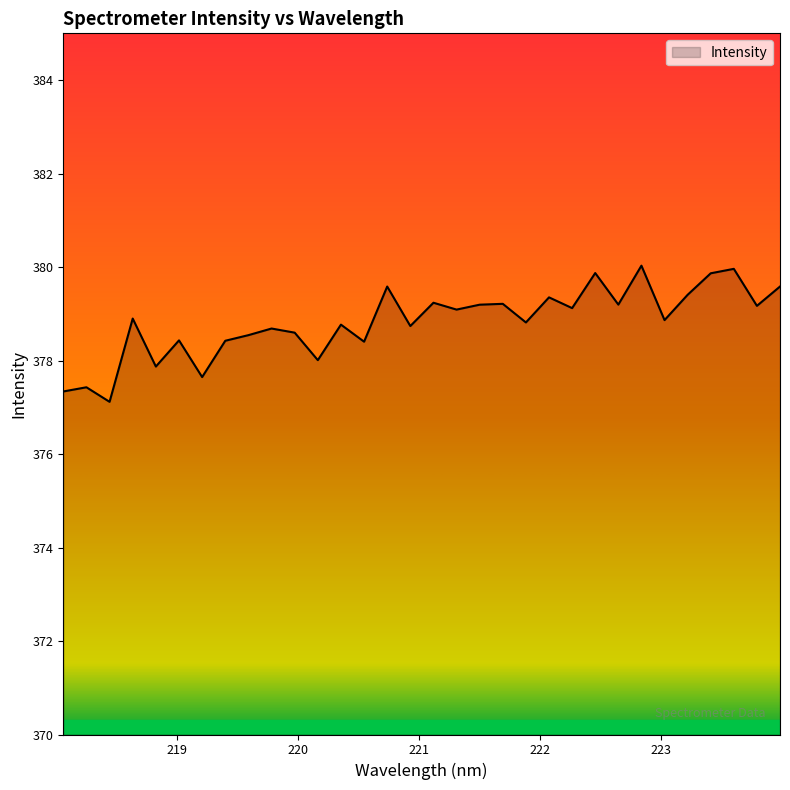

What is the greatest value displayed?

380.0